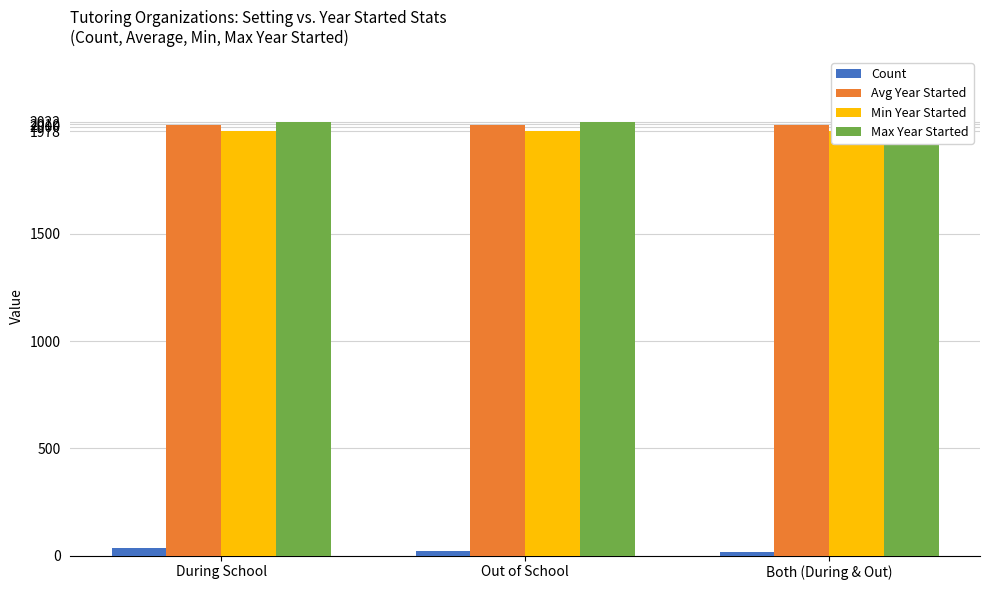

The Min Year Started series shows 1978 at During School. True or false?

True